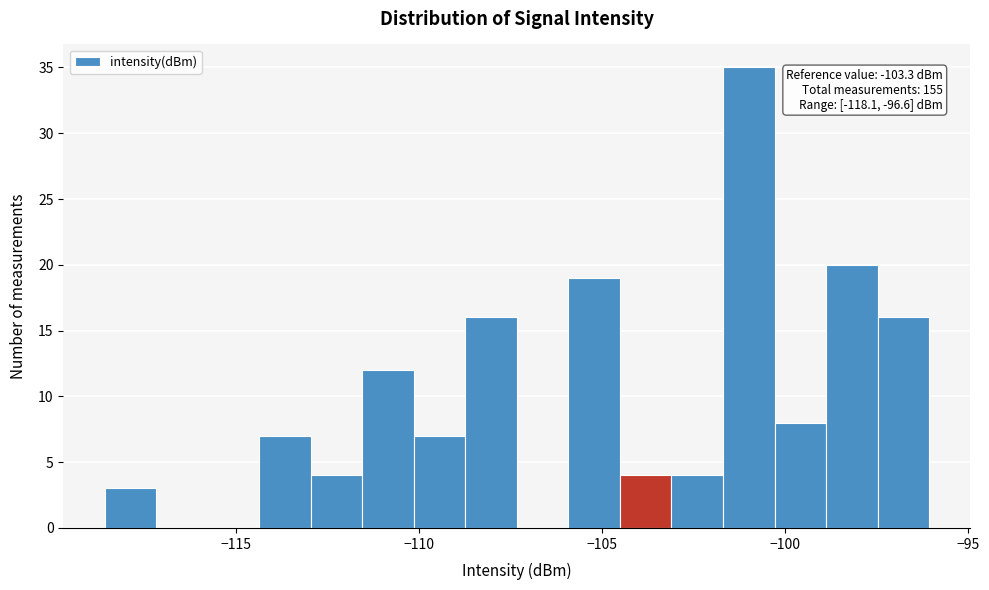

Around what value on the x-axis is the tallest bar? Give the approximate position of its centre, as read against the axis.

-101.0